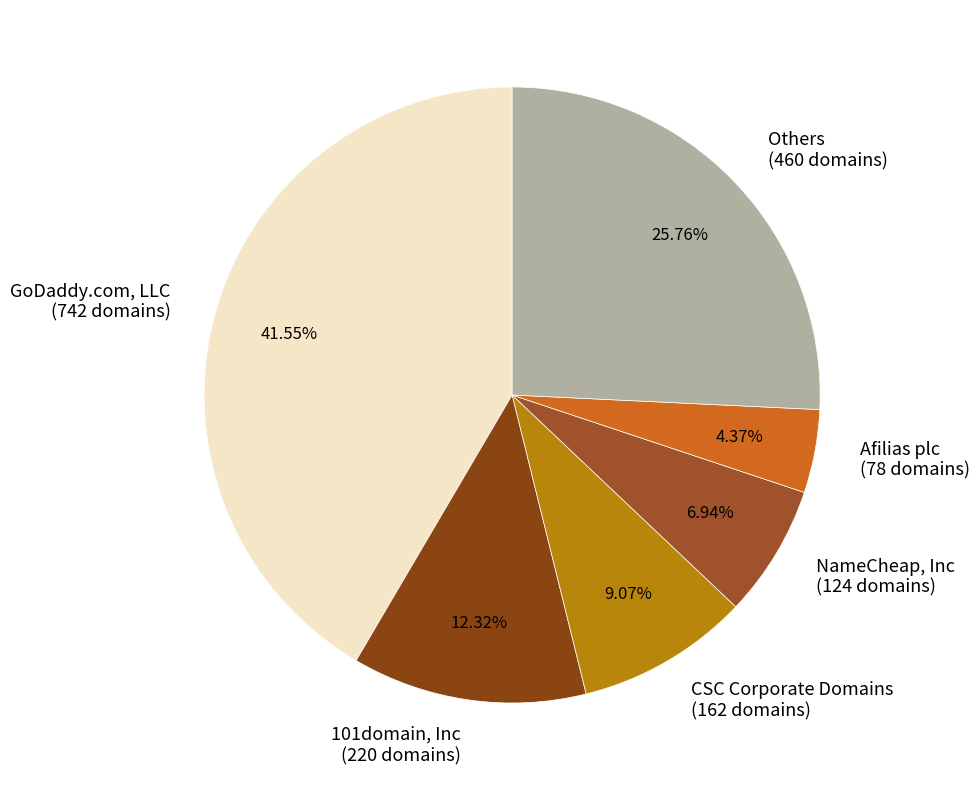

Is CSC Corporate Domains (162 domains) the majority of the pie?

No